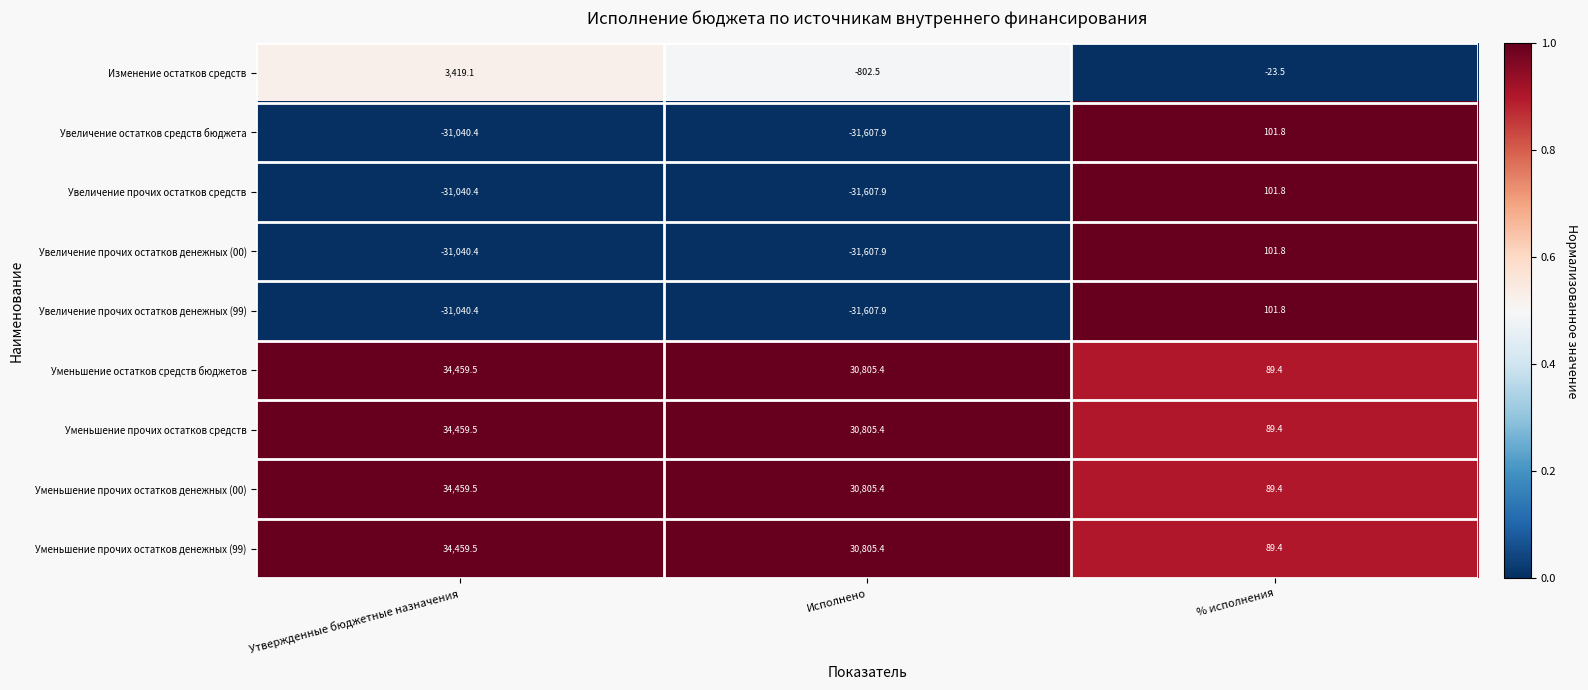

Reading right to left, what are all the values shown in this chart?

Изменение остатков средств: -23.5	-802.5	3419.1
Увеличение остатков средств бюджета: 101.8	-31607.9	-31040.4
Увеличение прочих остатков средств: 101.8	-31607.9	-31040.4
Увеличение прочих остатков денежных (00): 101.8	-31607.9	-31040.4
Увеличение прочих остатков денежных (99): 101.8	-31607.9	-31040.4
Уменьшение остатков средств бюджетов: 89.4	30805.4	34459.5
Уменьшение прочих остатков средств: 89.4	30805.4	34459.5
Уменьшение прочих остатков денежных (00): 89.4	30805.4	34459.5
Уменьшение прочих остатков денежных (99): 89.4	30805.4	34459.5